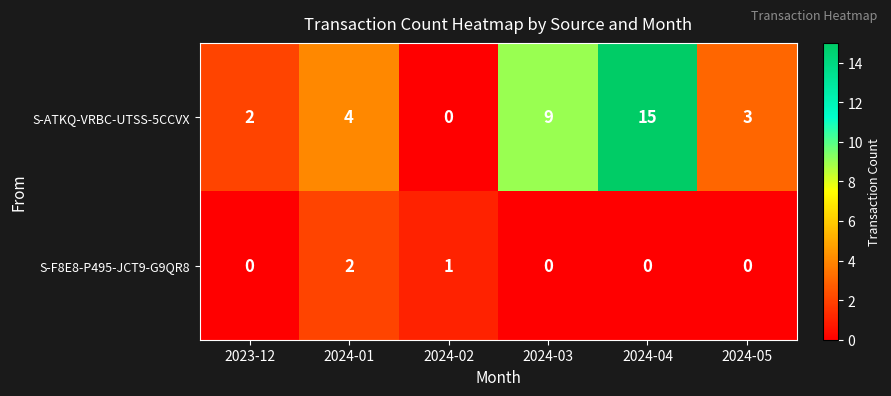

List the series in order of their peak value, highest first.

S-ATKQ-VRBC-UTSS-5CCVX, S-F8E8-P495-JCT9-G9QR8